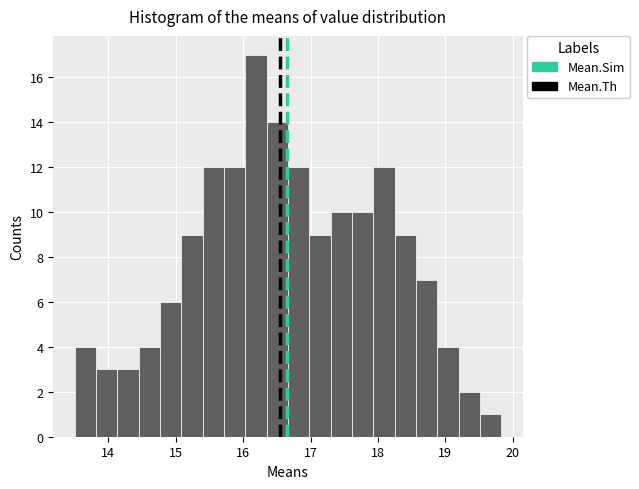

Around what value on the x-axis is the tallest bar? Give the approximate position of its centre, as read against the axis.

16.2